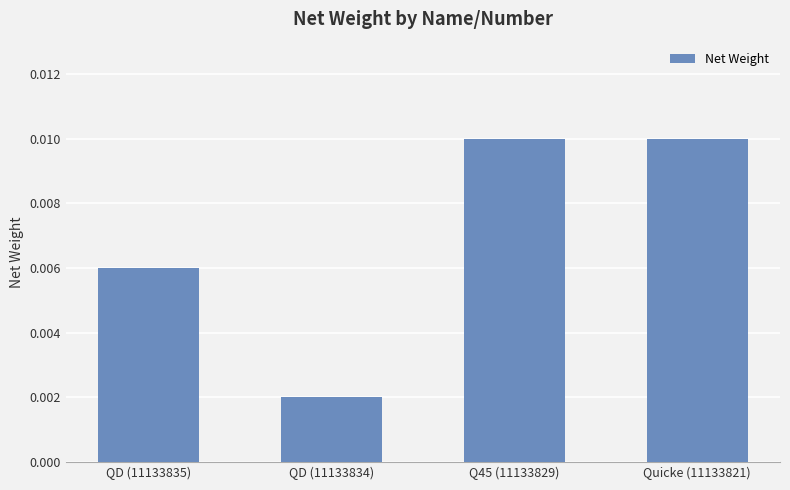

Between QD (11133835) and Quicke (11133821), which is larger?

Quicke (11133821)